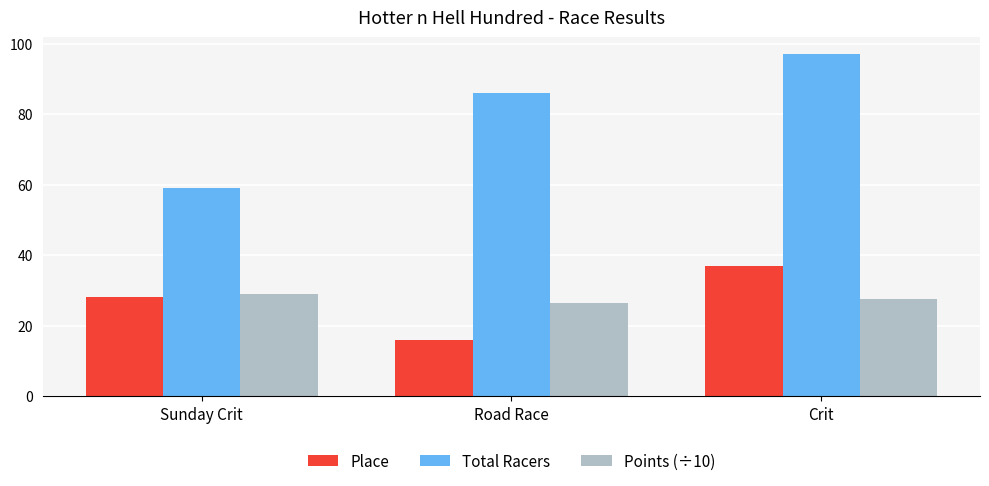

Rank the categories by Total Racers value from lowest to highest.

Sunday Crit, Road Race, Crit